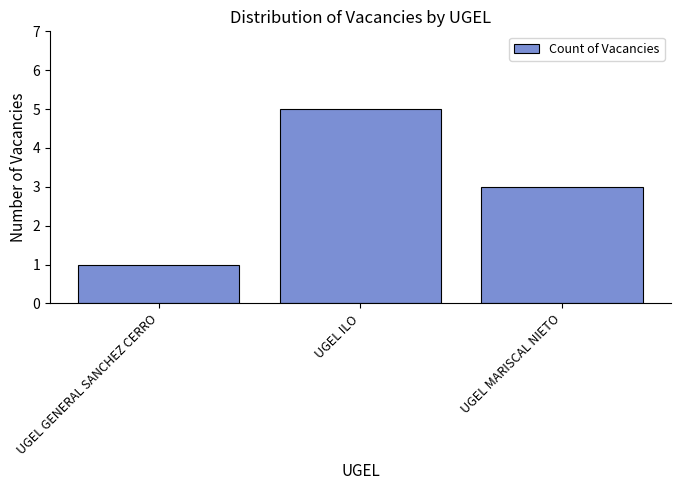

What value does the data have at UGEL ILO?

5